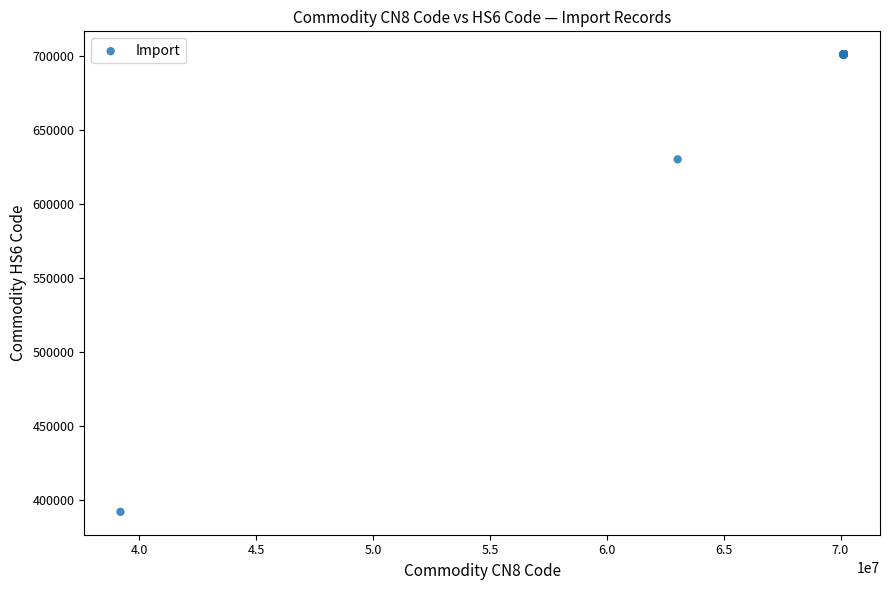

What Y value in the scatter plot is closest to 546644?

630299